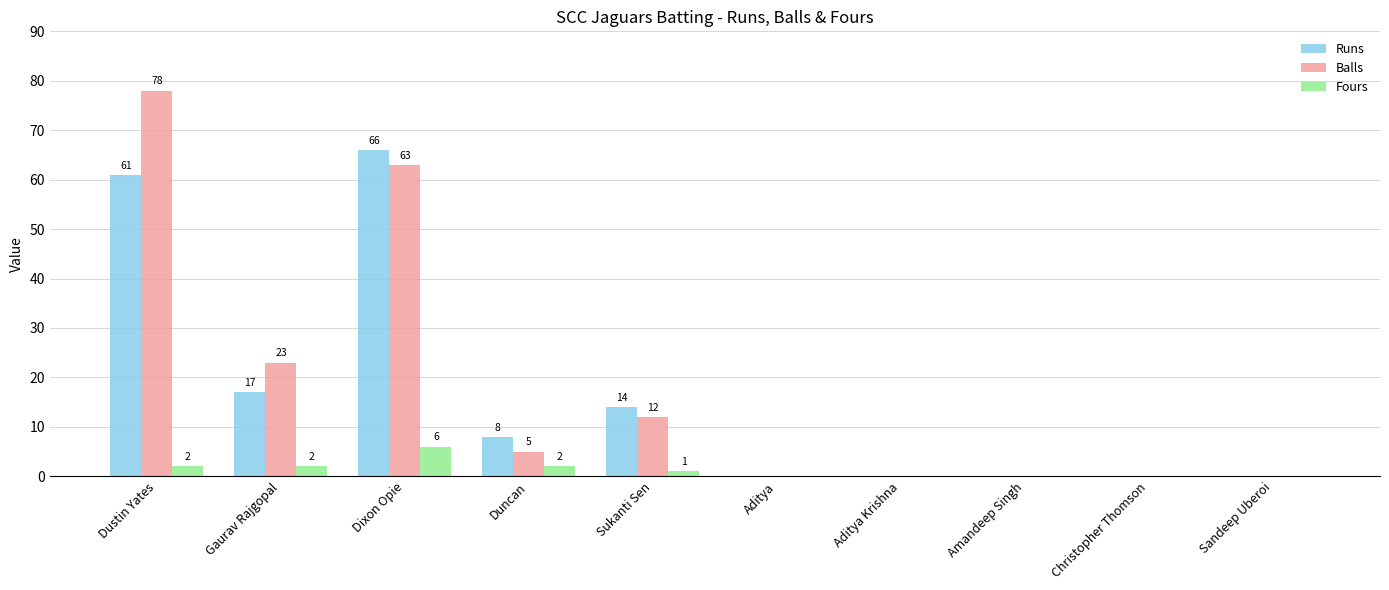

Reading right to left, transcribe all the data shown in this chart.

Runs: 0	0	0	0	0	14	8	66	17	61
Balls: 0	0	0	0	0	12	5	63	23	78
Fours: 0	0	0	0	0	1	2	6	2	2